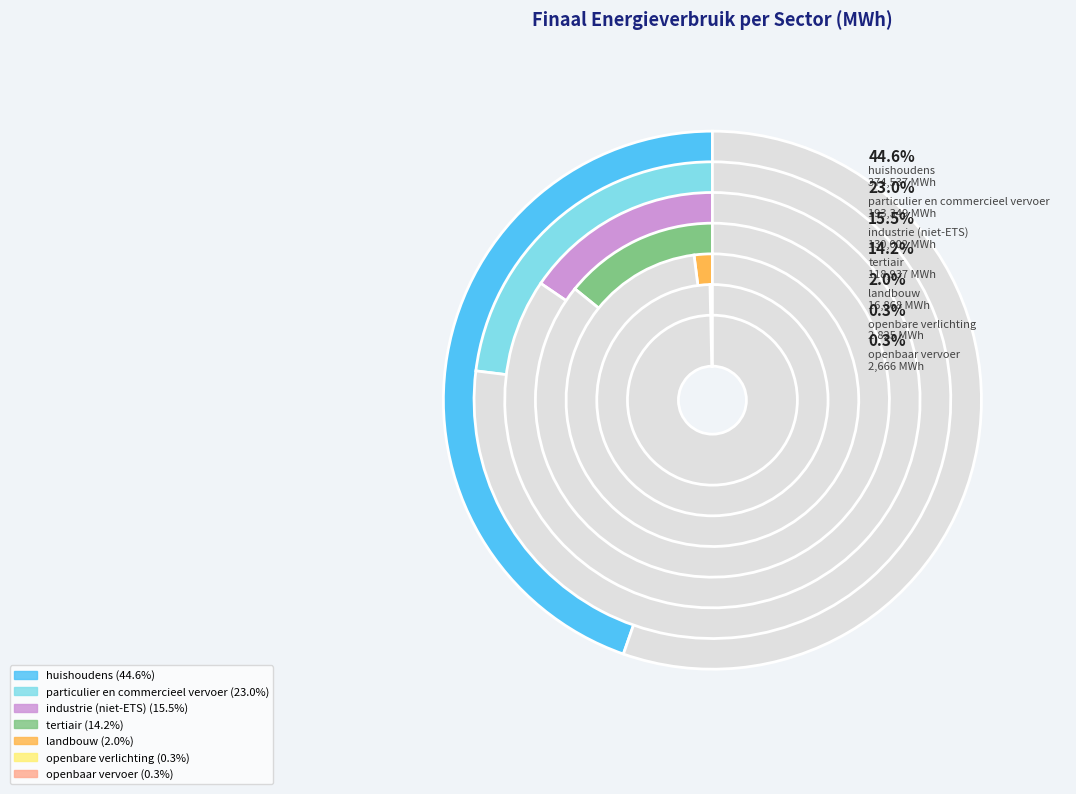

To the nearest percent, what is the difference between the largest and smallest slice percentages?

44%